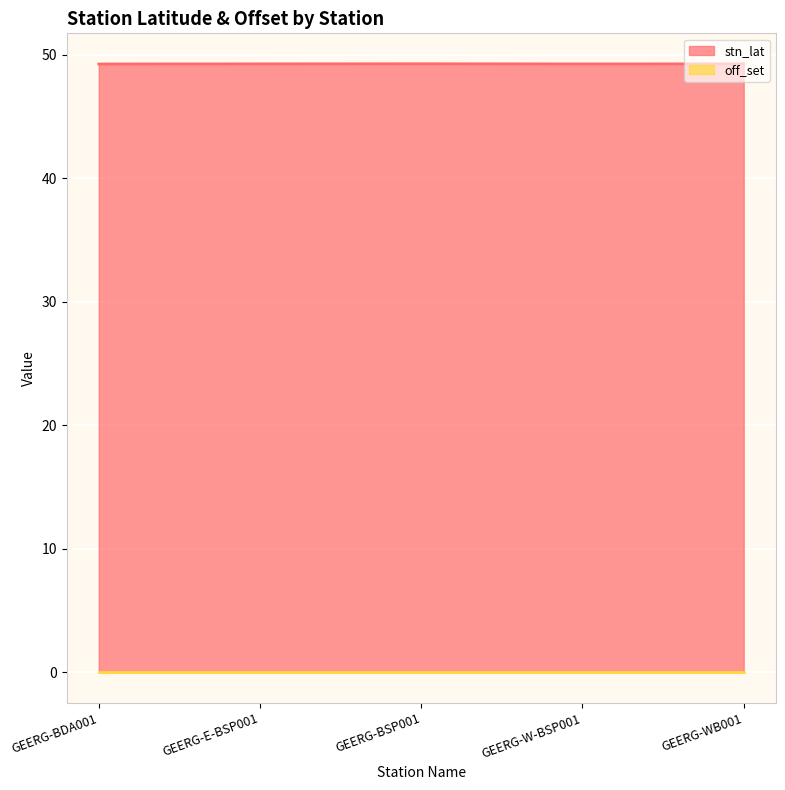

How many points are higher than both their immediate neighbors (excluding endpoints)?

1